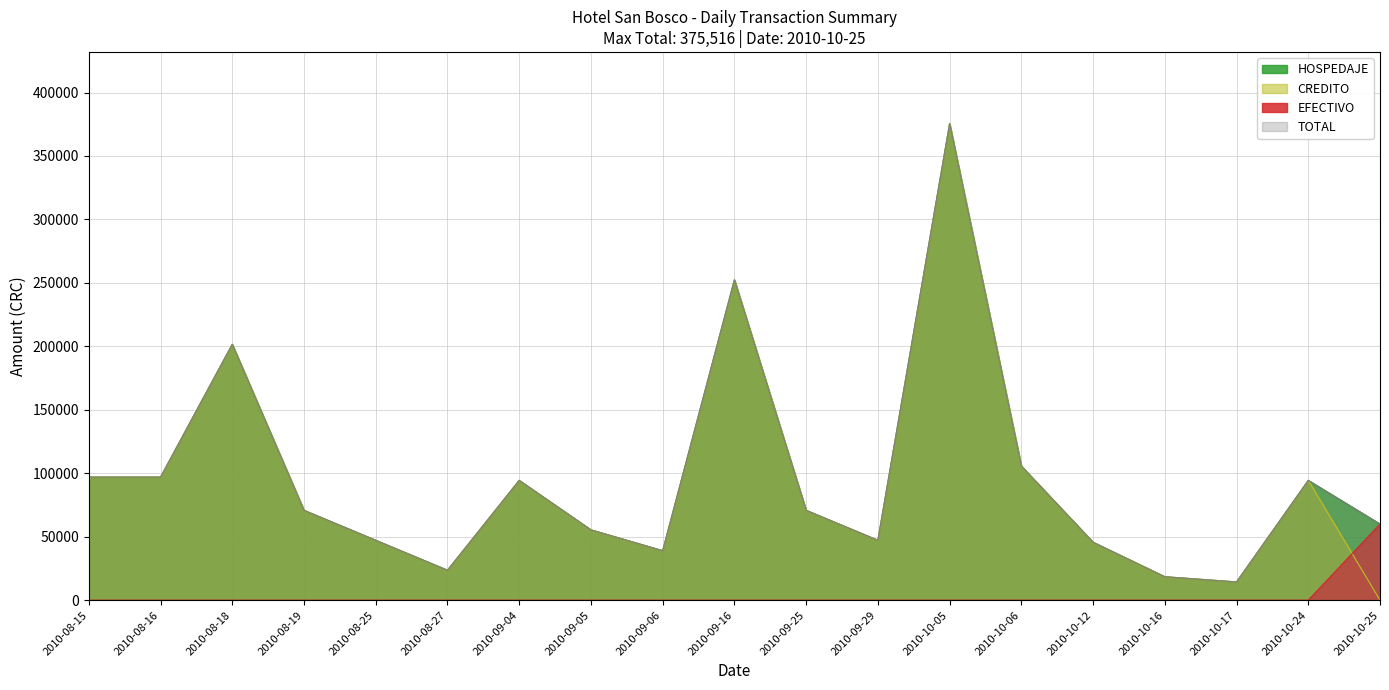

Reading left to right, what are all the values shown in this chart?

HOSPEDAJE: 2010-08-15=96957	2010-08-16=96957	2010-08-18=201609	2010-08-19=70794	2010-08-25=47196	2010-08-27=23598	2010-09-04=94392	2010-09-05=55404	2010-09-06=38988	2010-09-16=252396	2010-09-25=70794	2010-09-29=47196	2010-10-05=375516	2010-10-06=105678	2010-10-12=45657	2010-10-16=18468	2010-10-17=14364	2010-10-24=94392	2010-10-25=60000
CREDITO: 2010-08-15=96957	2010-08-16=96957	2010-08-18=201609	2010-08-19=70794	2010-08-25=47196	2010-08-27=23598	2010-09-04=94392	2010-09-05=55404	2010-09-06=38988	2010-09-16=252396	2010-09-25=70794	2010-09-29=47196	2010-10-05=375516	2010-10-06=105678	2010-10-12=45657	2010-10-16=18468	2010-10-17=14364	2010-10-24=94392	2010-10-25=0
EFECTIVO: 2010-08-15=0	2010-08-16=0	2010-08-18=0	2010-08-19=0	2010-08-25=0	2010-08-27=0	2010-09-04=0	2010-09-05=0	2010-09-06=0	2010-09-16=0	2010-09-25=0	2010-09-29=0	2010-10-05=0	2010-10-06=0	2010-10-12=0	2010-10-16=0	2010-10-17=0	2010-10-24=0	2010-10-25=60000
TOTAL: 2010-08-15=96957	2010-08-16=96957	2010-08-18=201609	2010-08-19=70794	2010-08-25=47196	2010-08-27=23598	2010-09-04=94392	2010-09-05=55404	2010-09-06=38988	2010-09-16=252396	2010-09-25=70794	2010-09-29=47196	2010-10-05=375516	2010-10-06=105678	2010-10-12=45657	2010-10-16=18468	2010-10-17=14364	2010-10-24=94392	2010-10-25=60000